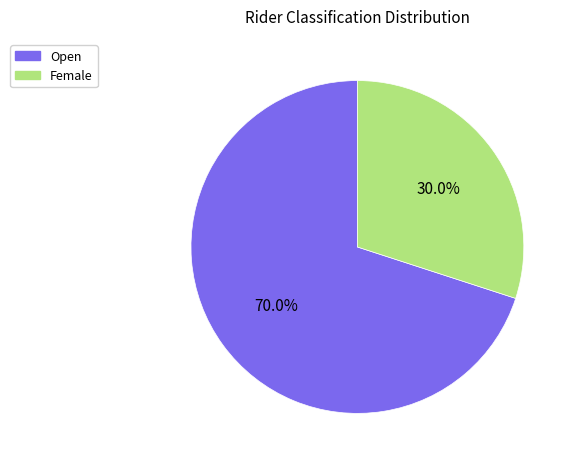

Which category has the biggest portion of the pie?

Open